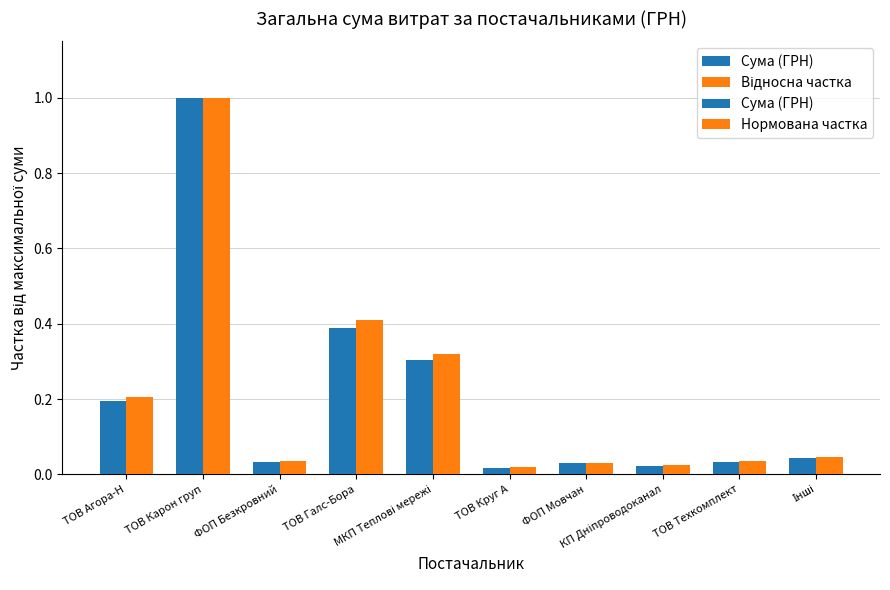

What are all the series names shown in the legend?

Сума (ГРН), Відносна частка, Нормована частка